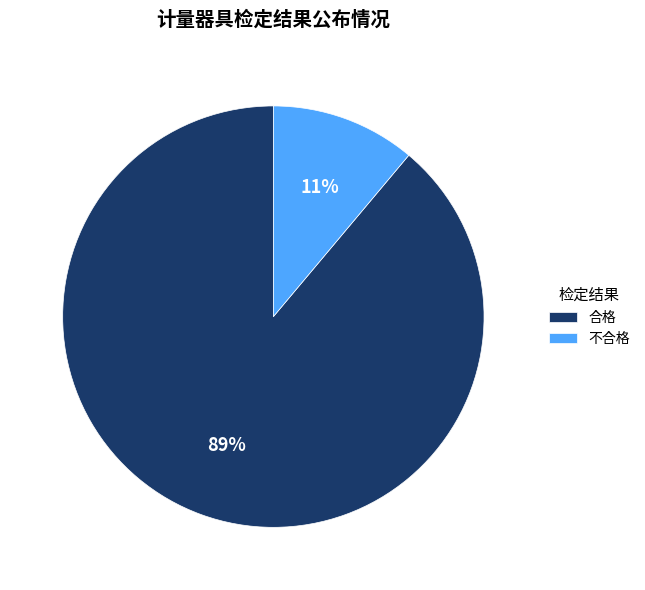

Is the sum of 合格 and 不合格 greater than half?

Yes